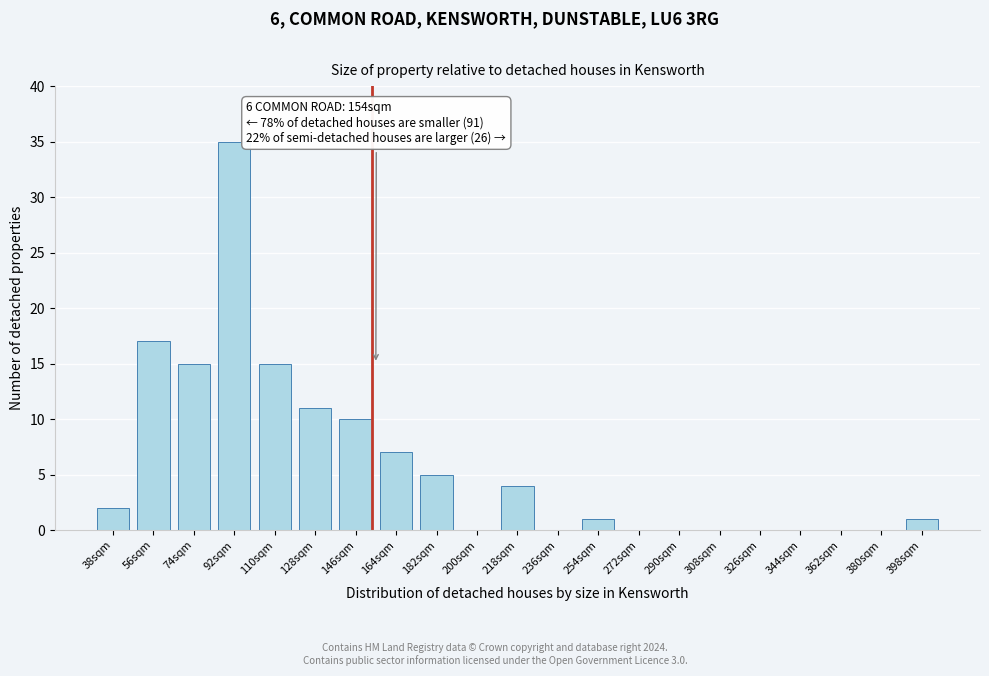

Reading left to right, transcribe all the data shown in this chart.

38sqm=2	56sqm=17	74sqm=15	92sqm=35	110sqm=15	128sqm=11	146sqm=10	164sqm=7	182sqm=5	200sqm=0	218sqm=4	236sqm=0	254sqm=1	272sqm=0	290sqm=0	308sqm=0	326sqm=0	344sqm=0	362sqm=0	380sqm=0	398sqm=1